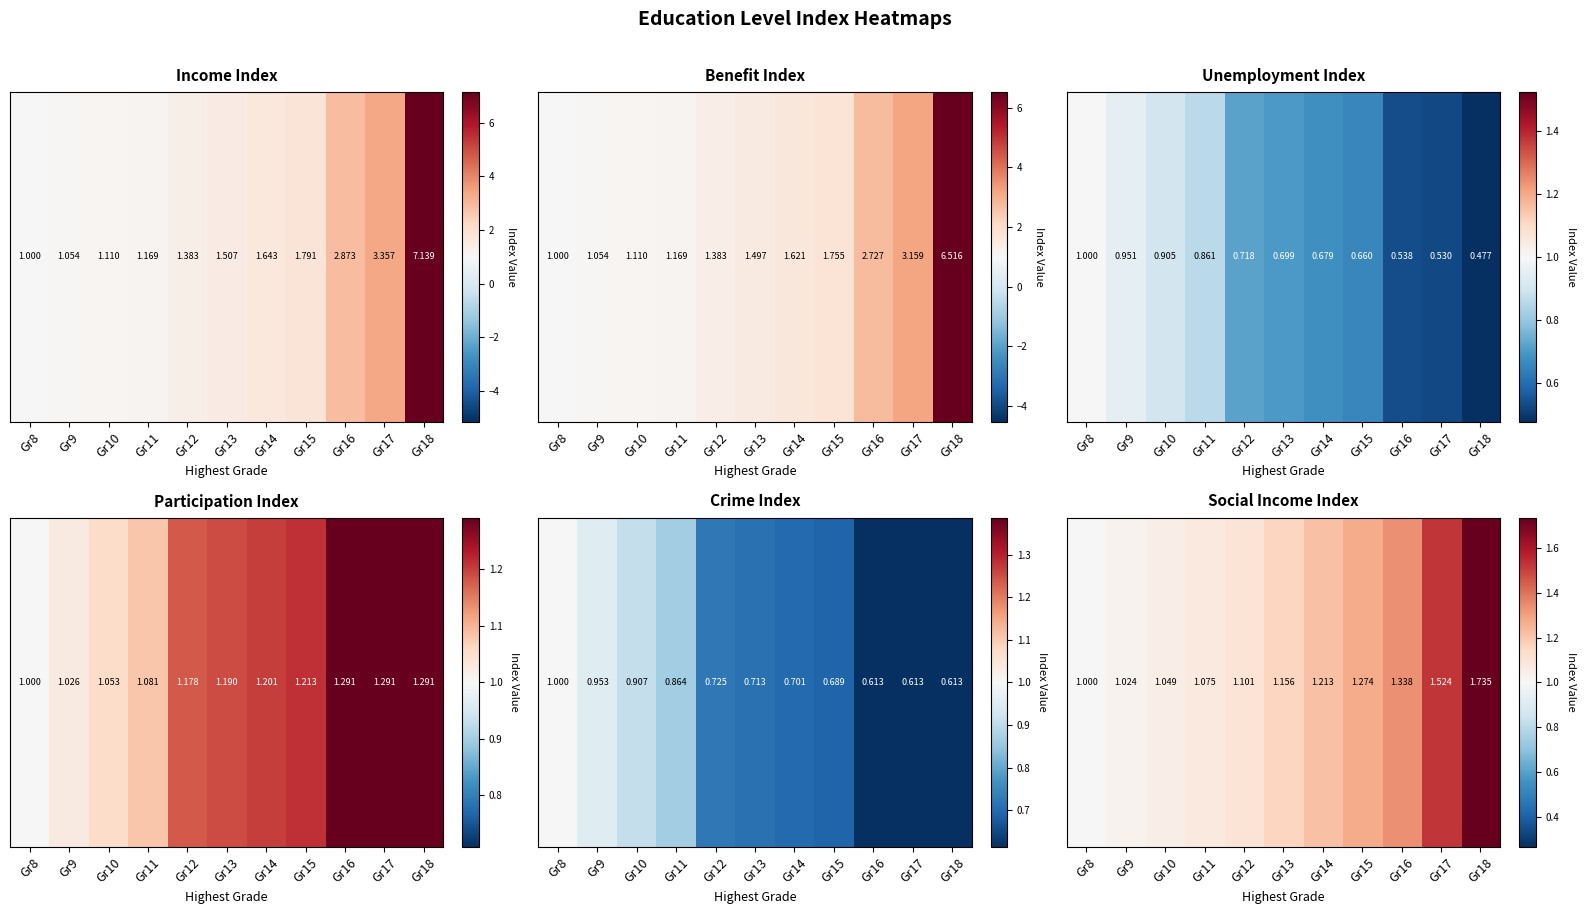

At which label is the value closest to 1?

Gr8